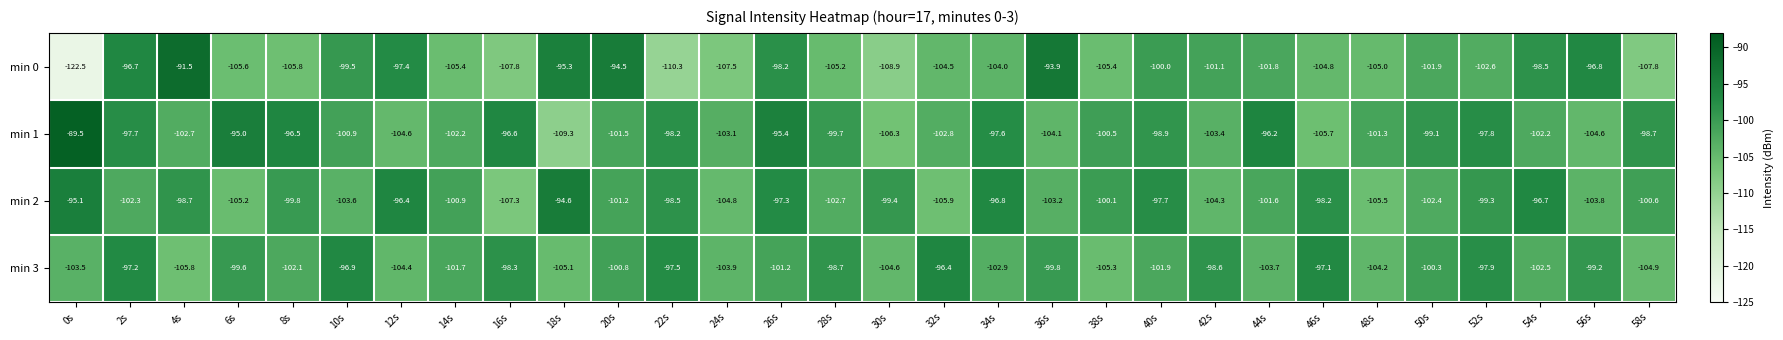

List the series in order of their overall mean, highest first.

min 1, min 2, min 3, min 0